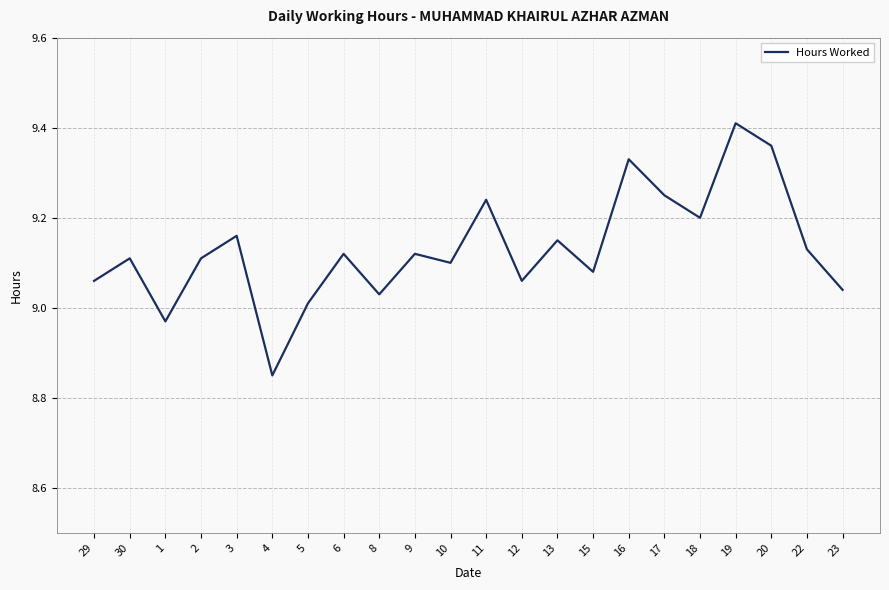

What position from the right is 30?

21